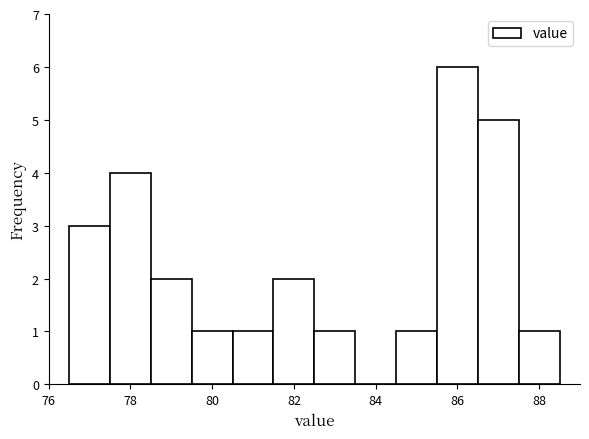

What is the height of the bar covering 85.5 to 86.5 on the x-axis? Neither the bar edges nor the heights are printed on the chart, so give them approximately, as read against the axes.

6